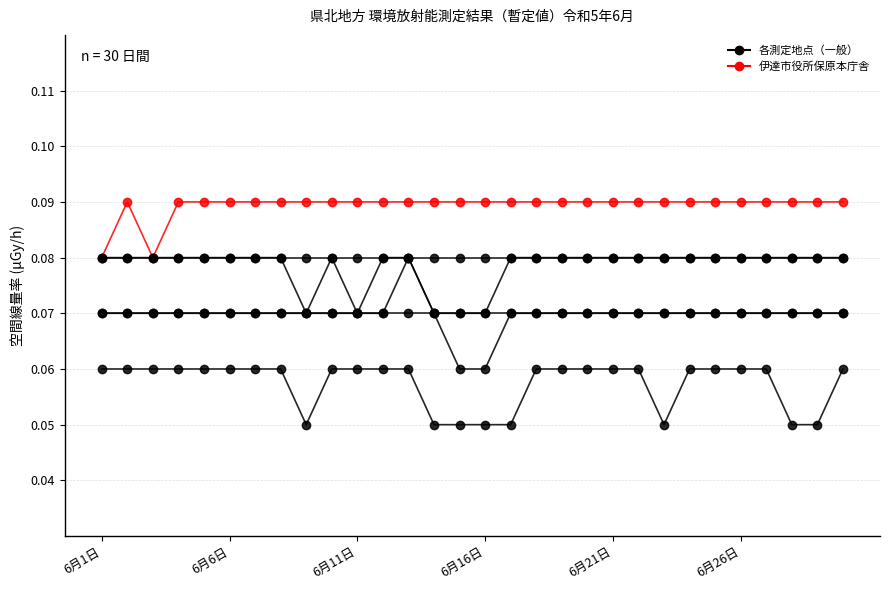

How many lines are shown in the chart?

6